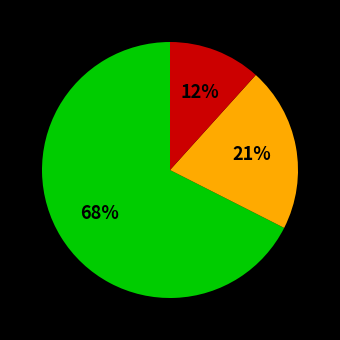

How many slices are in this pie chart?

3